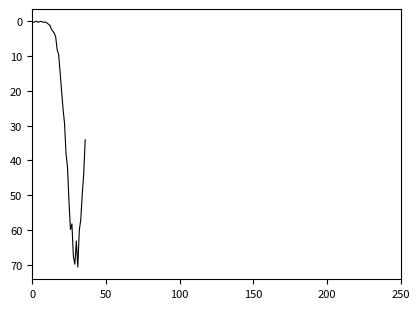

What is the maximum value shown in the chart?

70.7